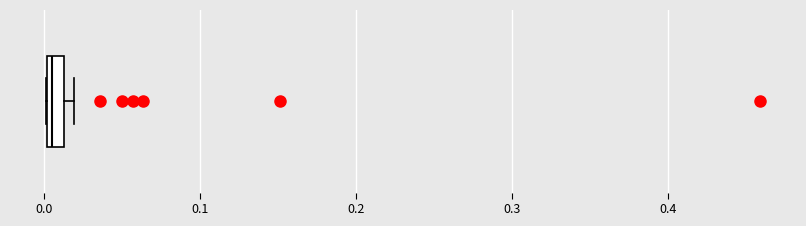

Where is the left edge of the box on the x-axis? The values are not printed on the chart, so give them approximately, as read against the axis.

0.00